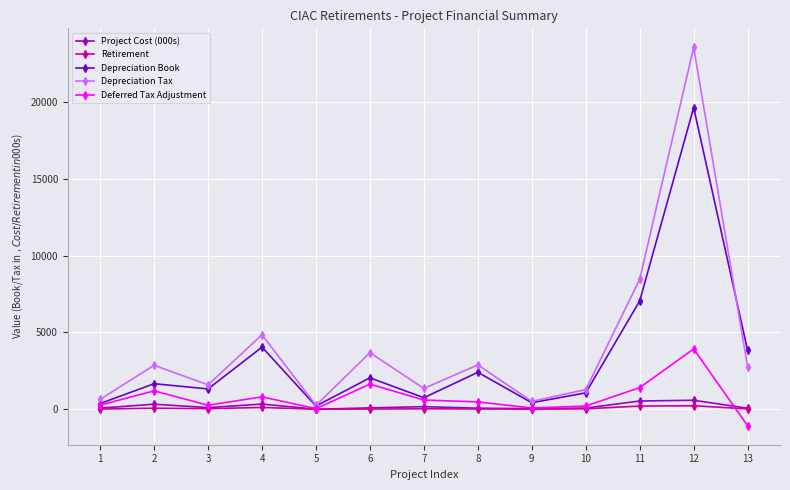

At which category does Project Cost (000s) reach its first local peak?

2